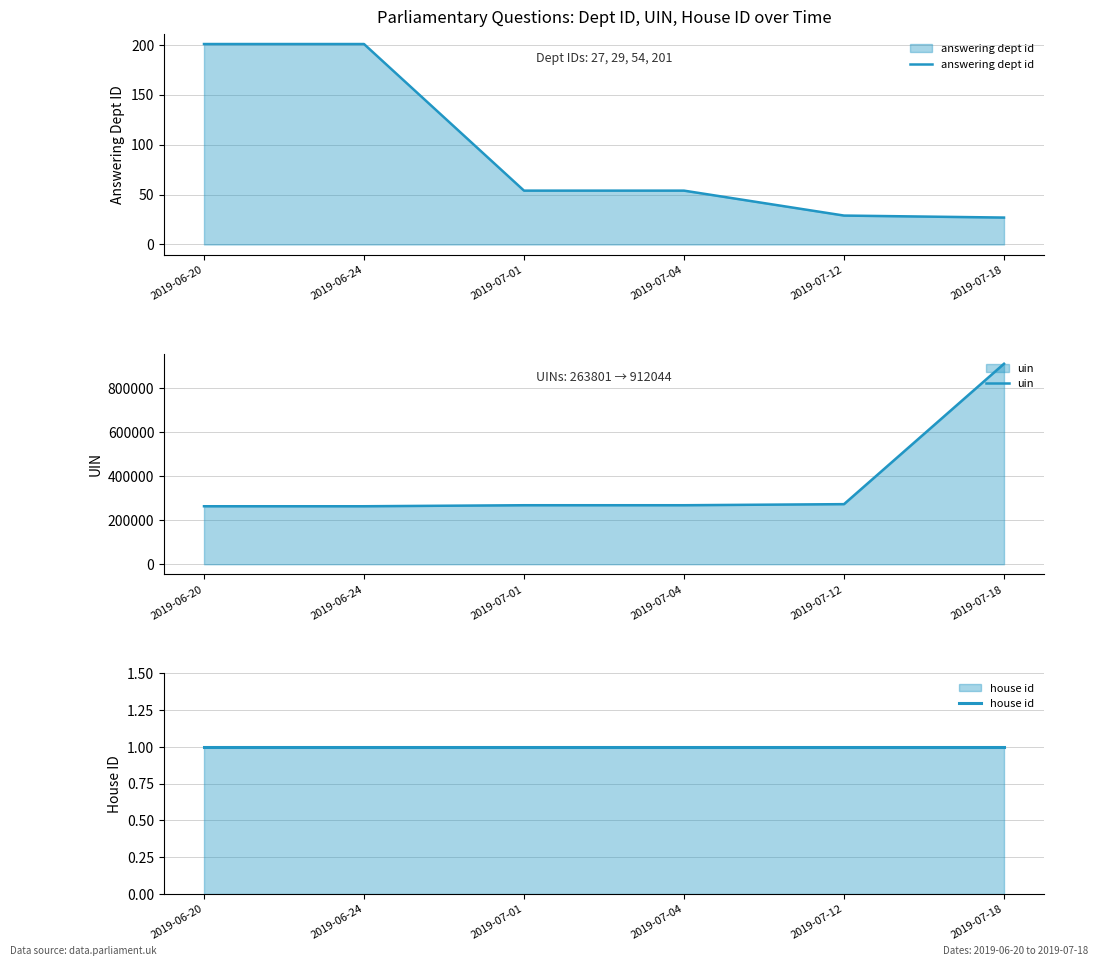

Is the value of answering dept id at 2019-06-20 greater than the value of house id at 2019-07-04?

Yes